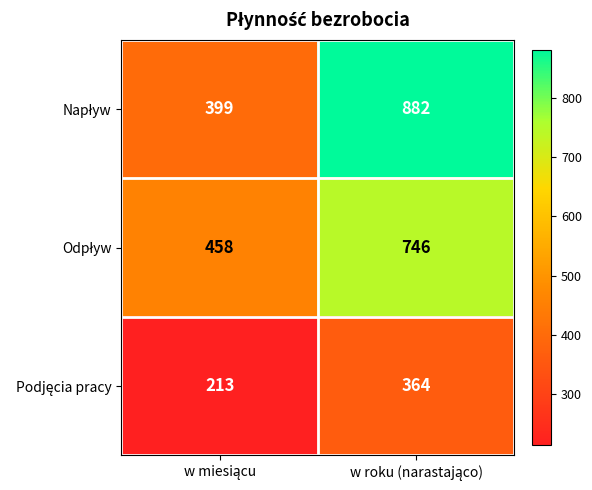

What is the smallest value displayed?

213